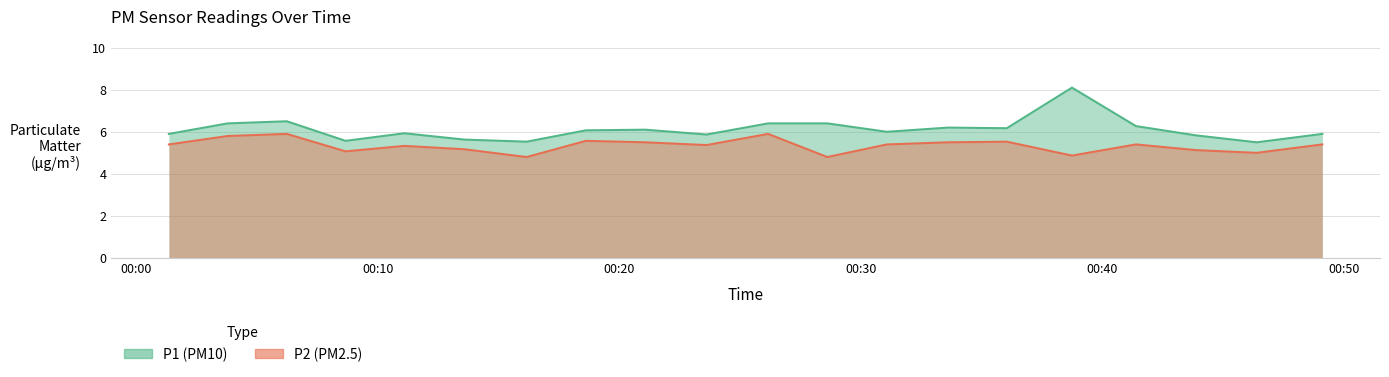

Which series has the largest total across all categories?

P1